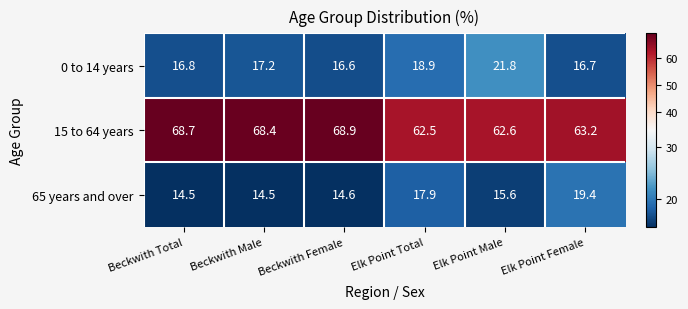

Is it true that 15 to 64 years equals 63.2 at Elk Point Female?

True